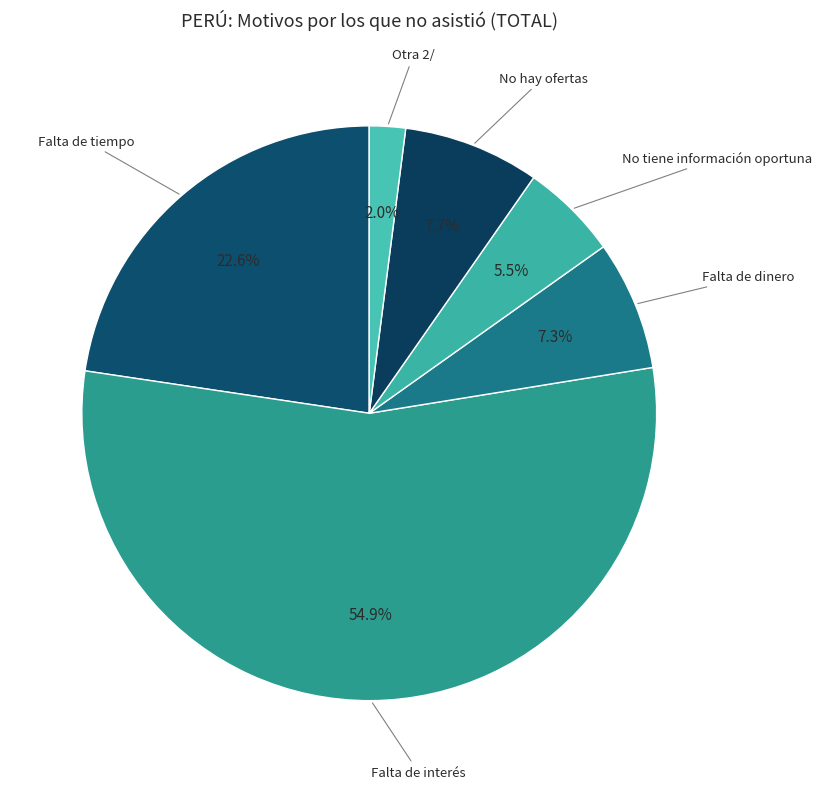

What is the largest slice in the pie chart?

Falta de interés